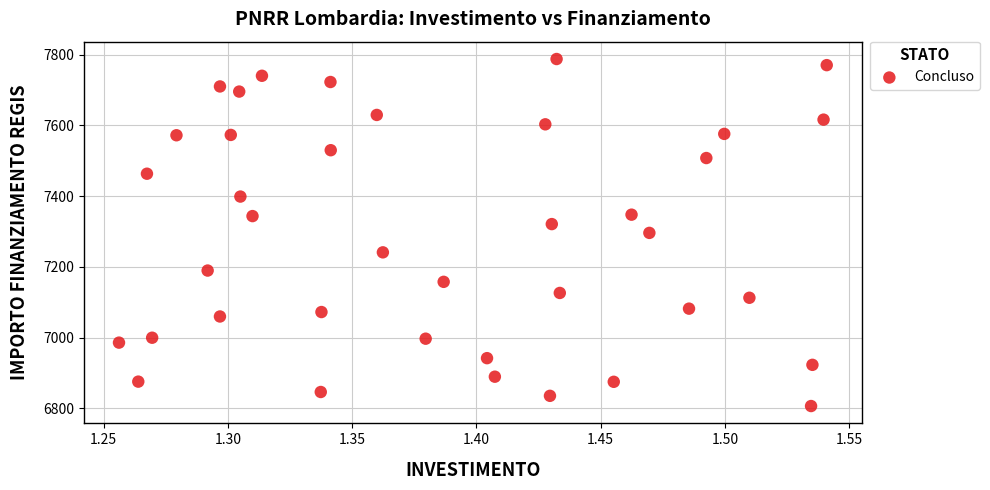

What is the range of Y values (max minus min)?

981.4